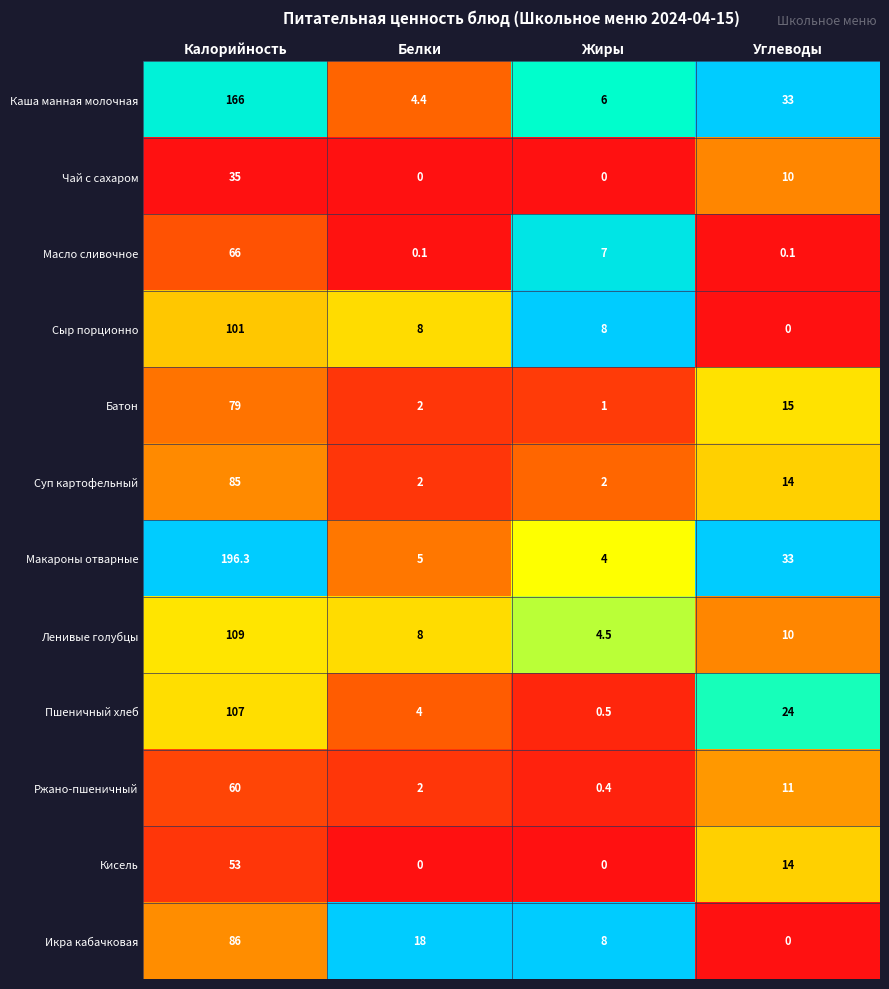

Which series changed the most between Калорийность and Белки?

Макароны отварные